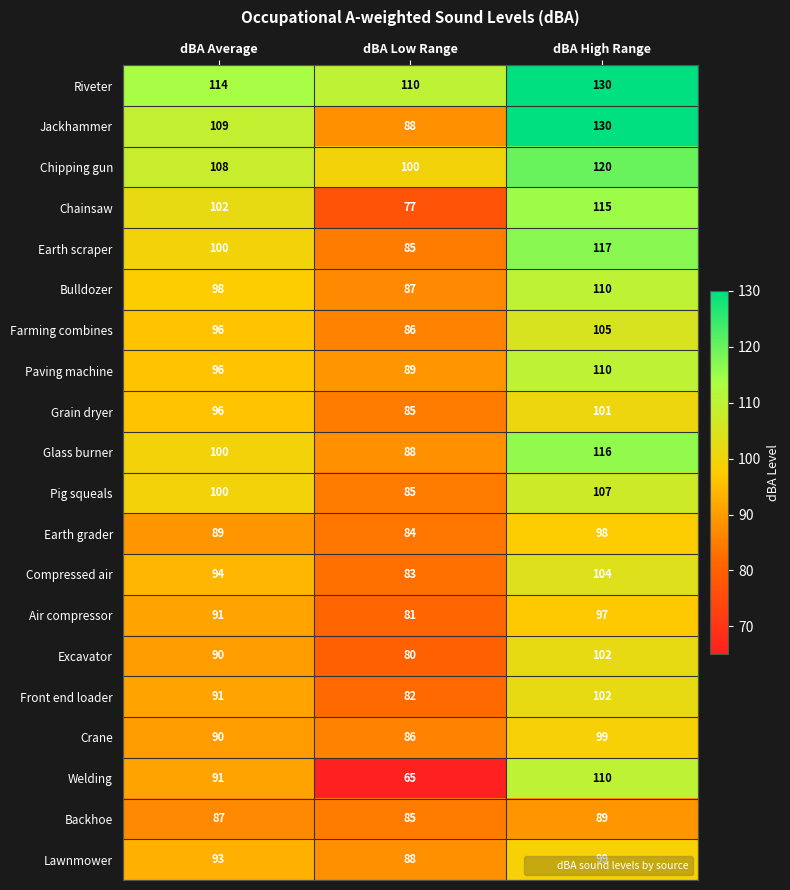

What is the difference between the maximum and minimum values in the Crane series?

13